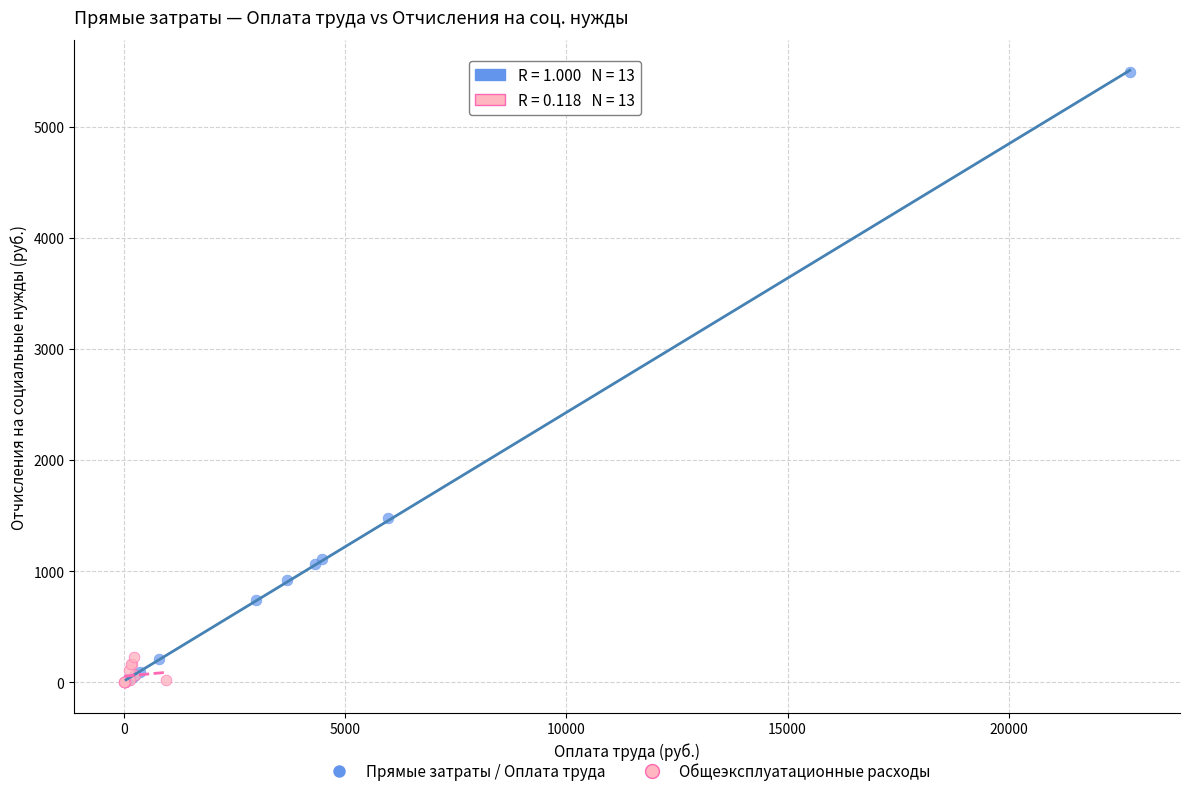

Which series reaches the maximum Y coordinate?

Прямые затраты / Оплата труда